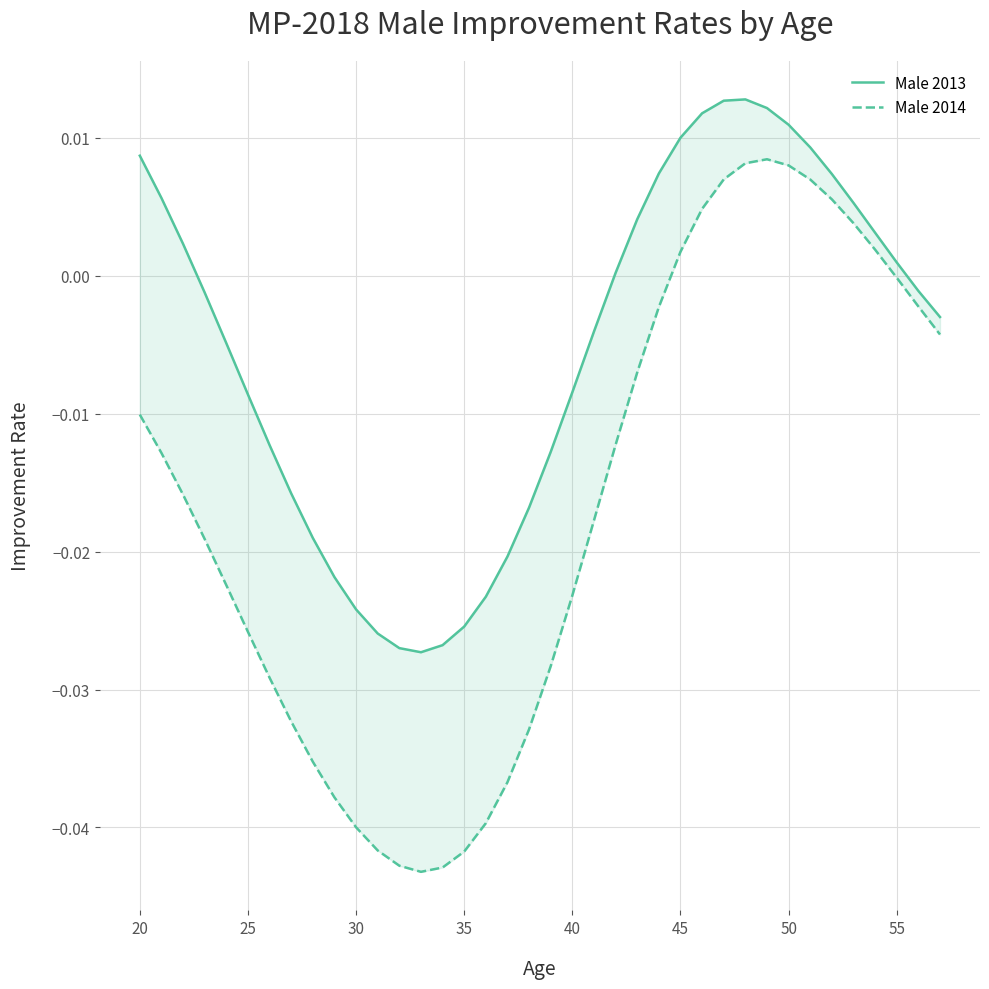

Is it true that Male 2014 equals -0.0 at 25?

True